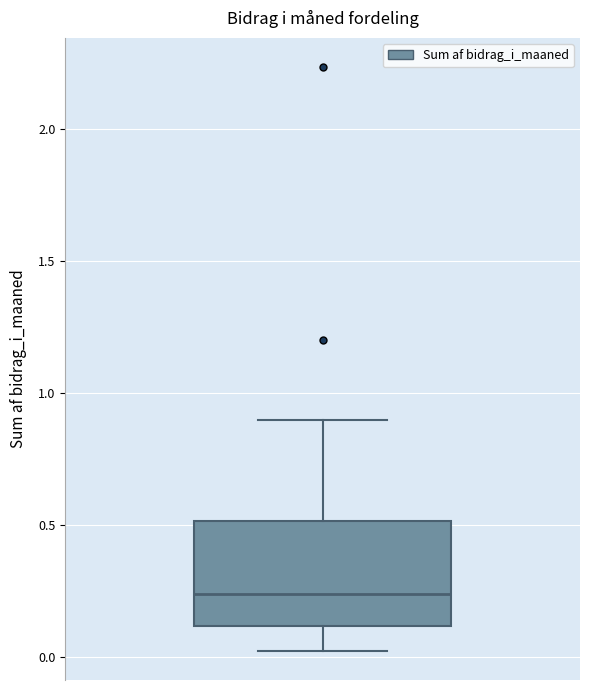

Where is the lower edge of the box on the y-axis? The values are not printed on the chart, so give them approximately, as read against the axis.

0.10